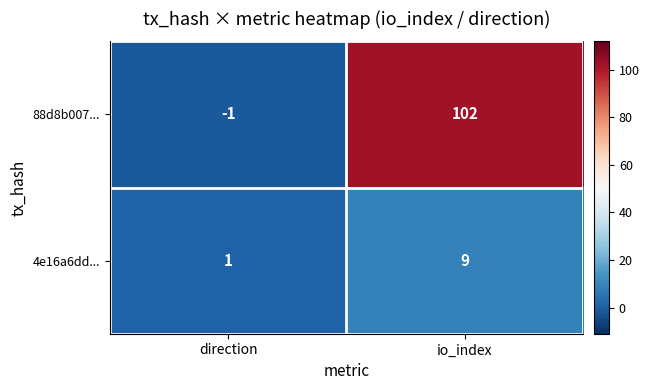

At which category is the sum across all series the highest?

io_index